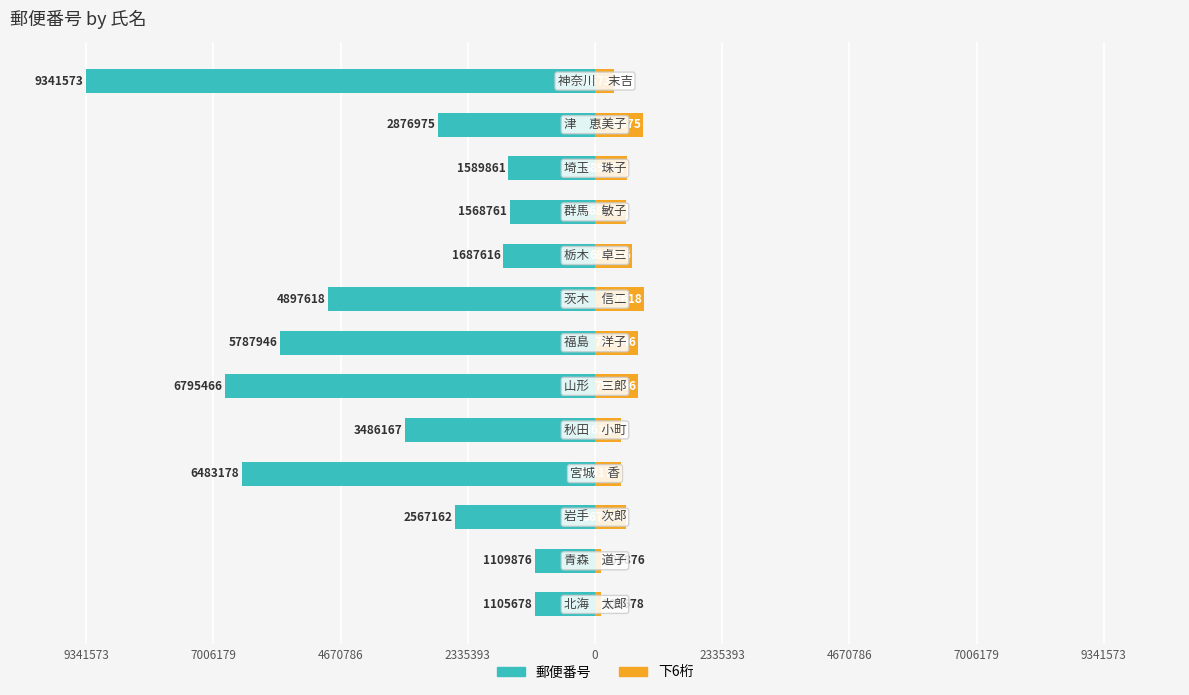

Which series changed the most between 2335393 and 9?

郵便番号